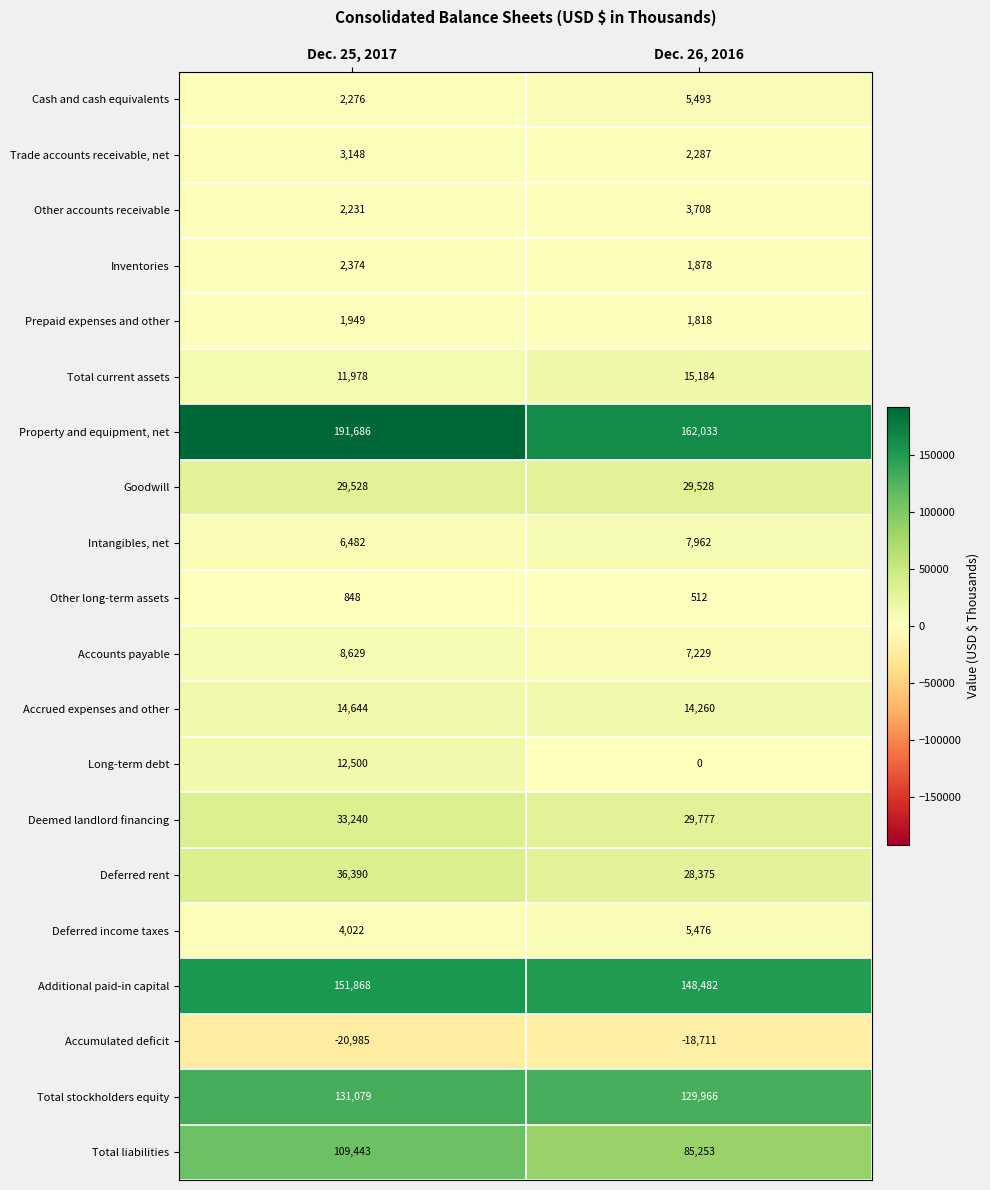

Which series has the largest total across all categories?

Property and equipment, net